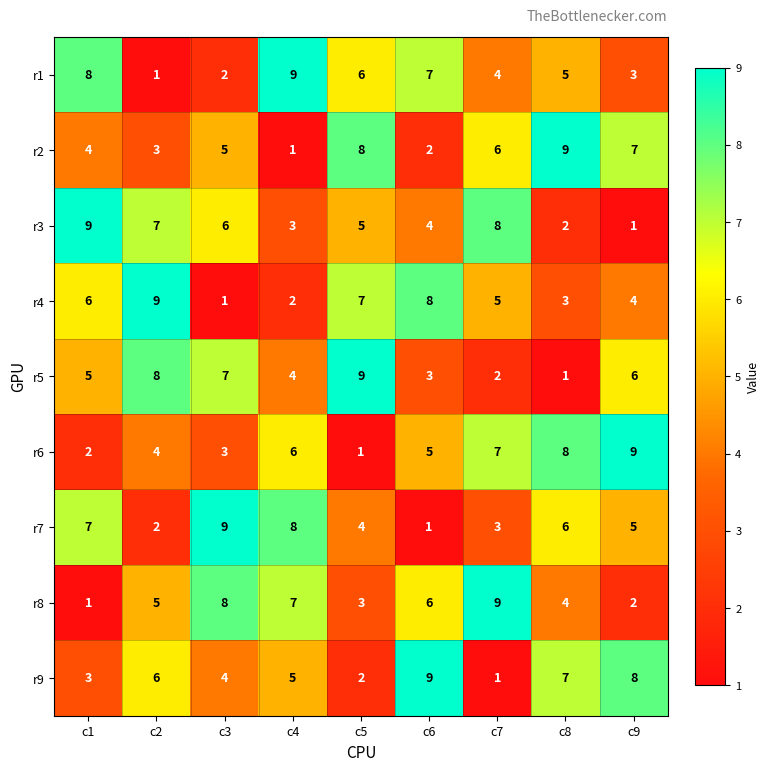

What is the average value of the r1 series?

5